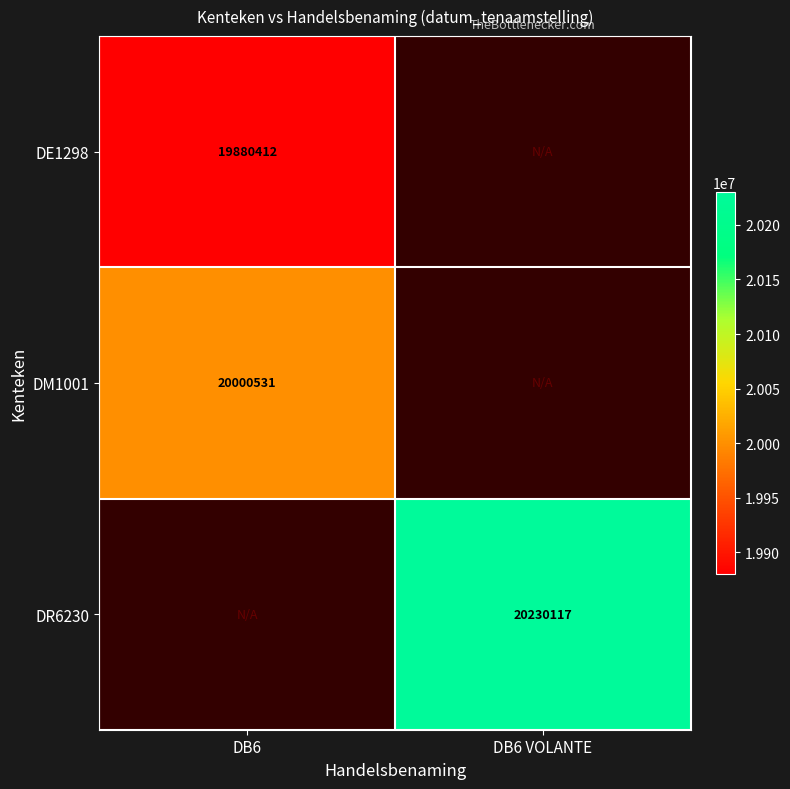

True or false: DR6230 has a value of 20230117 at DB6 VOLANTE.

True